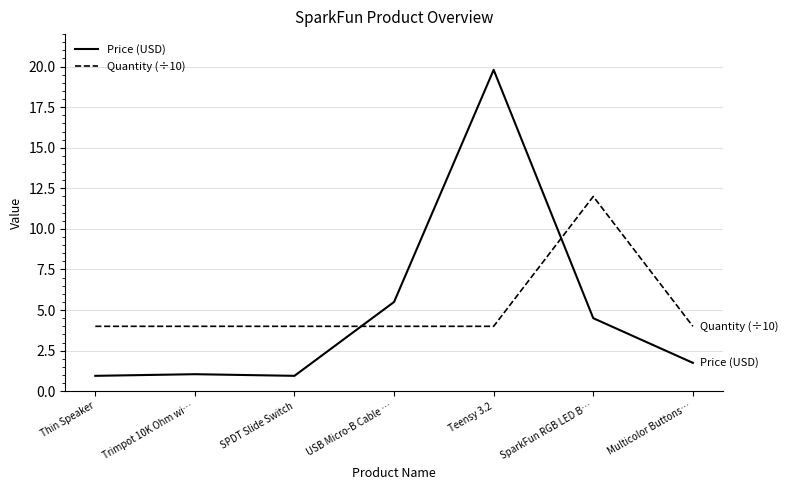

Rank the series by their average value, from highest to lowest.

Quantity (÷10), Price (USD)